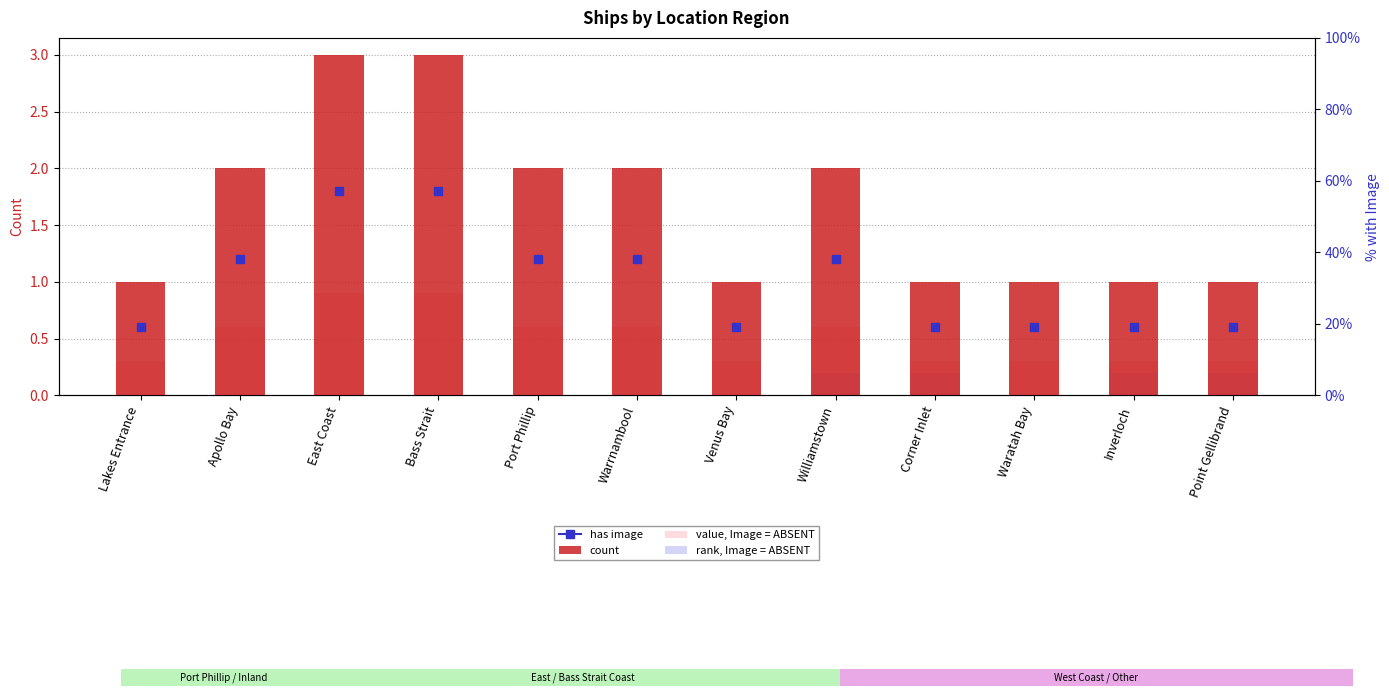

How many bars are there in total?

36